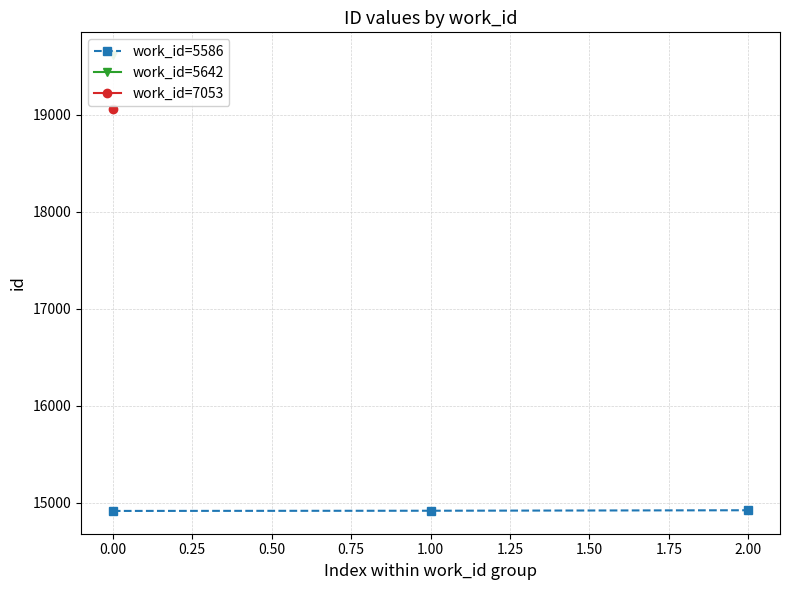

What is the minimum value shown in the chart?

14916